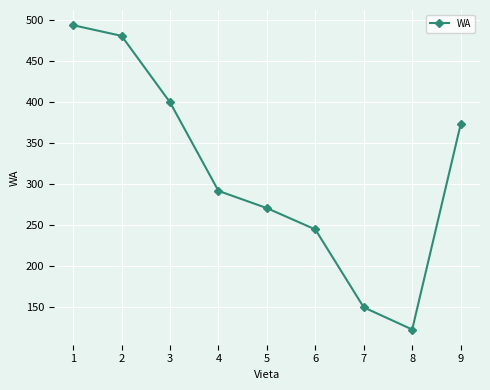

Where does the data first go above 292?

1